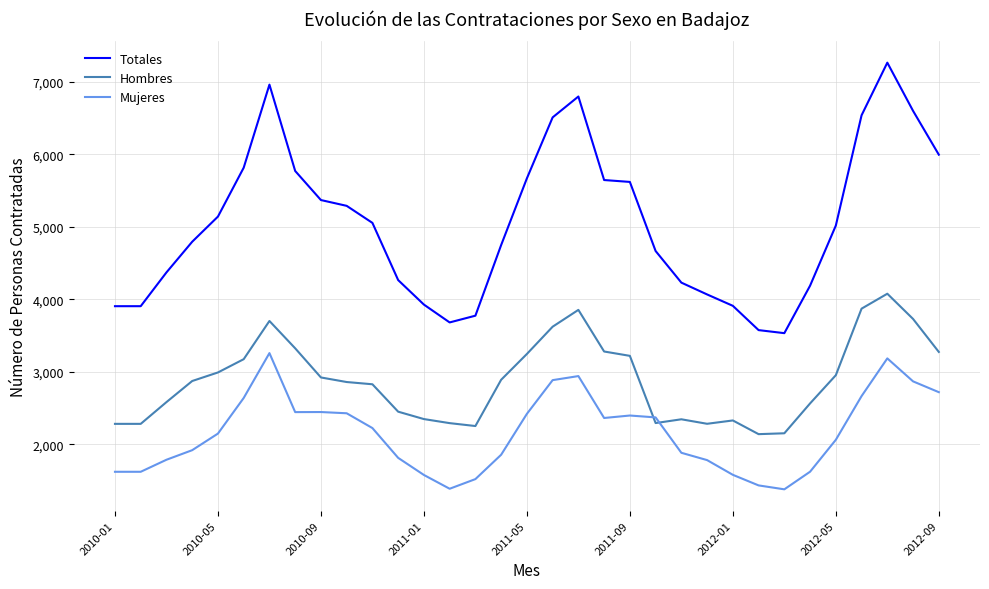

True or false: Hombres and Totales cross at least once.

False